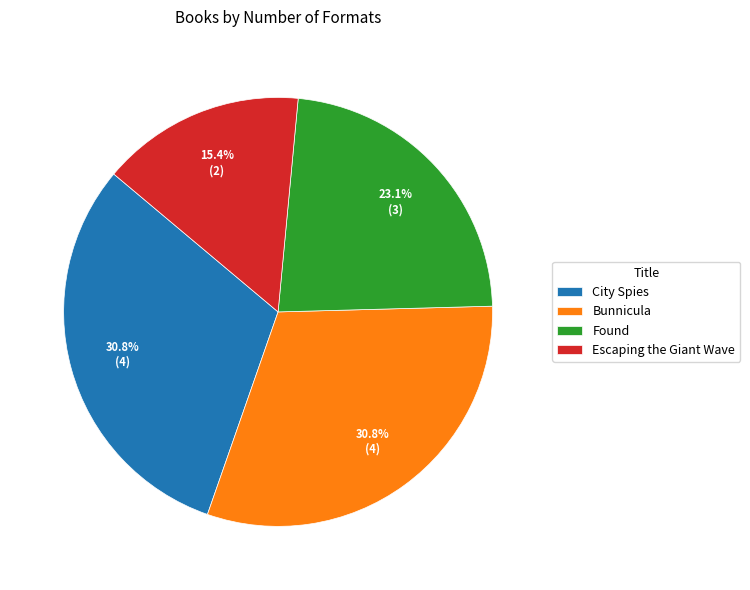

To the nearest percent, what is the difference between the largest and smallest slice percentages?

15%